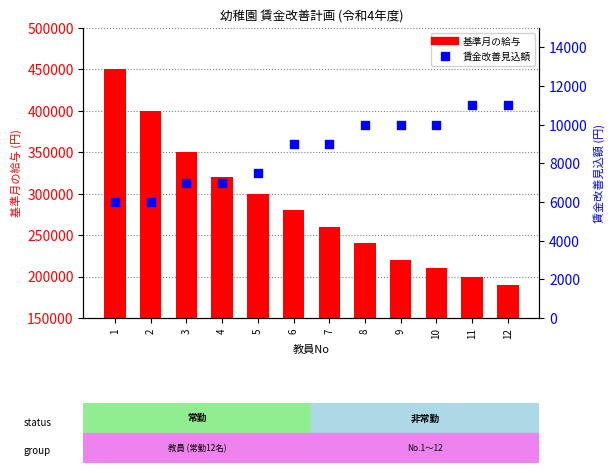

At which category is the sum across all series the highest?

1